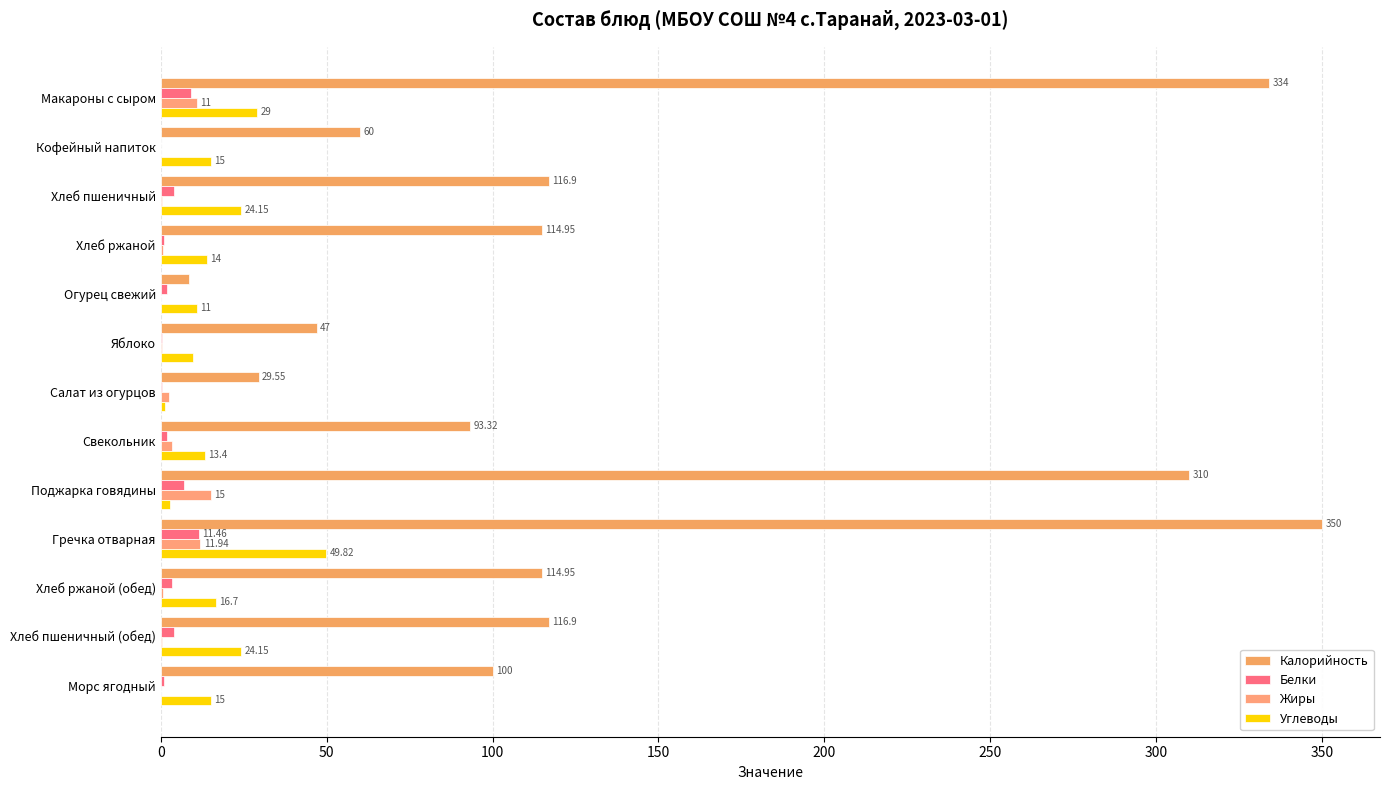

What is the sum of all Калорийность values?

1796.1